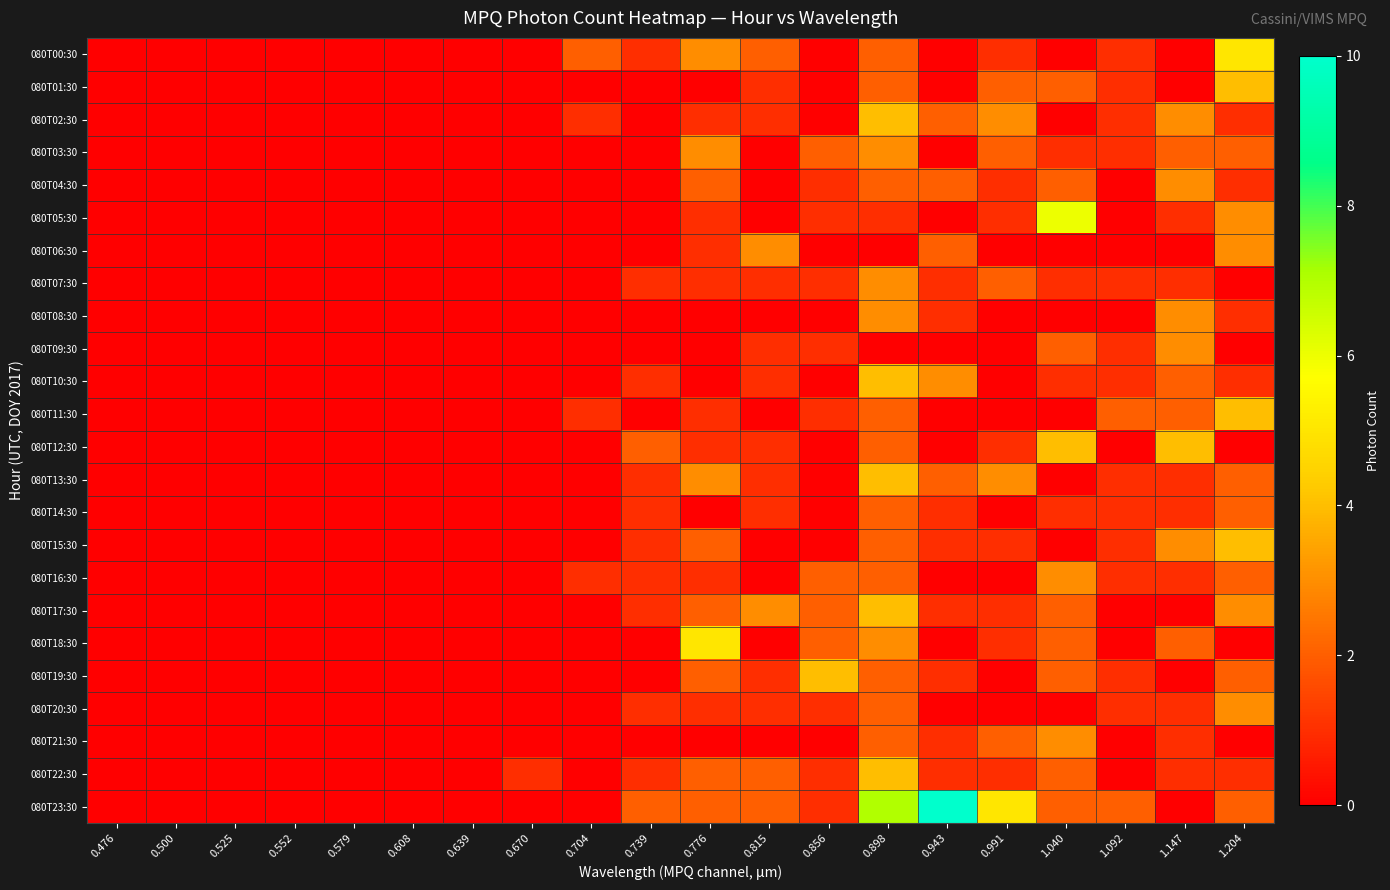

Reading right to left, extract all data points from this chart.

080T00:30: 1.204=5	1.147=0	1.092=1	1.040=0	0.991=1	0.943=0	0.898=2	0.856=0	0.815=2	0.776=3	0.739=1	0.704=2	0.670=0	0.639=0	0.608=0	0.579=0	0.552=0	0.525=0	0.500=0	0.476=0
080T01:30: 1.204=4	1.147=0	1.092=1	1.040=2	0.991=2	0.943=0	0.898=2	0.856=0	0.815=1	0.776=0	0.739=0	0.704=0	0.670=0	0.639=0	0.608=0	0.579=0	0.552=0	0.525=0	0.500=0	0.476=0
080T02:30: 1.204=1	1.147=3	1.092=1	1.040=0	0.991=3	0.943=2	0.898=4	0.856=0	0.815=1	0.776=1	0.739=0	0.704=1	0.670=0	0.639=0	0.608=0	0.579=0	0.552=0	0.525=0	0.500=0	0.476=0
080T03:30: 1.204=2	1.147=2	1.092=1	1.040=1	0.991=2	0.943=0	0.898=3	0.856=2	0.815=0	0.776=3	0.739=0	0.704=0	0.670=0	0.639=0	0.608=0	0.579=0	0.552=0	0.525=0	0.500=0	0.476=0
080T04:30: 1.204=1	1.147=3	1.092=0	1.040=2	0.991=1	0.943=2	0.898=2	0.856=1	0.815=0	0.776=2	0.739=0	0.704=0	0.670=0	0.639=0	0.608=0	0.579=0	0.552=0	0.525=0	0.500=0	0.476=0
080T05:30: 1.204=3	1.147=1	1.092=0	1.040=6	0.991=1	0.943=0	0.898=1	0.856=1	0.815=0	0.776=1	0.739=0	0.704=0	0.670=0	0.639=0	0.608=0	0.579=0	0.552=0	0.525=0	0.500=0	0.476=0
080T06:30: 1.204=3	1.147=0	1.092=0	1.040=0	0.991=0	0.943=2	0.898=0	0.856=0	0.815=3	0.776=1	0.739=0	0.704=0	0.670=0	0.639=0	0.608=0	0.579=0	0.552=0	0.525=0	0.500=0	0.476=0
080T07:30: 1.204=0	1.147=1	1.092=1	1.040=1	0.991=2	0.943=1	0.898=3	0.856=1	0.815=1	0.776=1	0.739=1	0.704=0	0.670=0	0.639=0	0.608=0	0.579=0	0.552=0	0.525=0	0.500=0	0.476=0
080T08:30: 1.204=1	1.147=3	1.092=0	1.040=0	0.991=0	0.943=1	0.898=3	0.856=0	0.815=0	0.776=0	0.739=0	0.704=0	0.670=0	0.639=0	0.608=0	0.579=0	0.552=0	0.525=0	0.500=0	0.476=0
080T09:30: 1.204=0	1.147=3	1.092=1	1.040=2	0.991=0	0.943=0	0.898=0	0.856=1	0.815=1	0.776=0	0.739=0	0.704=0	0.670=0	0.639=0	0.608=0	0.579=0	0.552=0	0.525=0	0.500=0	0.476=0
080T10:30: 1.204=1	1.147=2	1.092=1	1.040=1	0.991=0	0.943=3	0.898=4	0.856=0	0.815=1	0.776=0	0.739=1	0.704=0	0.670=0	0.639=0	0.608=0	0.579=0	0.552=0	0.525=0	0.500=0	0.476=0
080T11:30: 1.204=4	1.147=2	1.092=2	1.040=0	0.991=0	0.943=0	0.898=2	0.856=1	0.815=0	0.776=1	0.739=0	0.704=1	0.670=0	0.639=0	0.608=0	0.579=0	0.552=0	0.525=0	0.500=0	0.476=0
080T12:30: 1.204=0	1.147=4	1.092=0	1.040=4	0.991=1	0.943=0	0.898=2	0.856=0	0.815=1	0.776=1	0.739=2	0.704=0	0.670=0	0.639=0	0.608=0	0.579=0	0.552=0	0.525=0	0.500=0	0.476=0
080T13:30: 1.204=2	1.147=1	1.092=1	1.040=0	0.991=3	0.943=2	0.898=4	0.856=0	0.815=1	0.776=3	0.739=1	0.704=0	0.670=0	0.639=0	0.608=0	0.579=0	0.552=0	0.525=0	0.500=0	0.476=0
080T14:30: 1.204=2	1.147=1	1.092=1	1.040=1	0.991=0	0.943=1	0.898=2	0.856=0	0.815=1	0.776=0	0.739=1	0.704=0	0.670=0	0.639=0	0.608=0	0.579=0	0.552=0	0.525=0	0.500=0	0.476=0
080T15:30: 1.204=4	1.147=3	1.092=1	1.040=0	0.991=1	0.943=1	0.898=2	0.856=0	0.815=0	0.776=2	0.739=1	0.704=0	0.670=0	0.639=0	0.608=0	0.579=0	0.552=0	0.525=0	0.500=0	0.476=0
080T16:30: 1.204=2	1.147=1	1.092=1	1.040=3	0.991=0	0.943=0	0.898=2	0.856=2	0.815=0	0.776=1	0.739=1	0.704=1	0.670=0	0.639=0	0.608=0	0.579=0	0.552=0	0.525=0	0.500=0	0.476=0
080T17:30: 1.204=3	1.147=0	1.092=0	1.040=2	0.991=1	0.943=1	0.898=4	0.856=2	0.815=3	0.776=2	0.739=1	0.704=0	0.670=0	0.639=0	0.608=0	0.579=0	0.552=0	0.525=0	0.500=0	0.476=0
080T18:30: 1.204=0	1.147=2	1.092=0	1.040=2	0.991=1	0.943=0	0.898=3	0.856=2	0.815=0	0.776=5	0.739=0	0.704=0	0.670=0	0.639=0	0.608=0	0.579=0	0.552=0	0.525=0	0.500=0	0.476=0
080T19:30: 1.204=2	1.147=0	1.092=1	1.040=2	0.991=0	0.943=1	0.898=2	0.856=4	0.815=1	0.776=2	0.739=0	0.704=0	0.670=0	0.639=0	0.608=0	0.579=0	0.552=0	0.525=0	0.500=0	0.476=0
080T20:30: 1.204=3	1.147=1	1.092=1	1.040=0	0.991=0	0.943=0	0.898=2	0.856=1	0.815=1	0.776=1	0.739=1	0.704=0	0.670=0	0.639=0	0.608=0	0.579=0	0.552=0	0.525=0	0.500=0	0.476=0
080T21:30: 1.204=0	1.147=1	1.092=0	1.040=3	0.991=2	0.943=1	0.898=2	0.856=0	0.815=0	0.776=0	0.739=0	0.704=0	0.670=0	0.639=0	0.608=0	0.579=0	0.552=0	0.525=0	0.500=0	0.476=0
080T22:30: 1.204=1	1.147=1	1.092=0	1.040=2	0.991=1	0.943=1	0.898=4	0.856=1	0.815=2	0.776=2	0.739=1	0.704=0	0.670=1	0.639=0	0.608=0	0.579=0	0.552=0	0.525=0	0.500=0	0.476=0
080T23:30: 1.204=2	1.147=0	1.092=2	1.040=2	0.991=5	0.943=10	0.898=7	0.856=1	0.815=2	0.776=2	0.739=2	0.704=0	0.670=0	0.639=0	0.608=0	0.579=0	0.552=0	0.525=0	0.500=0	0.476=0